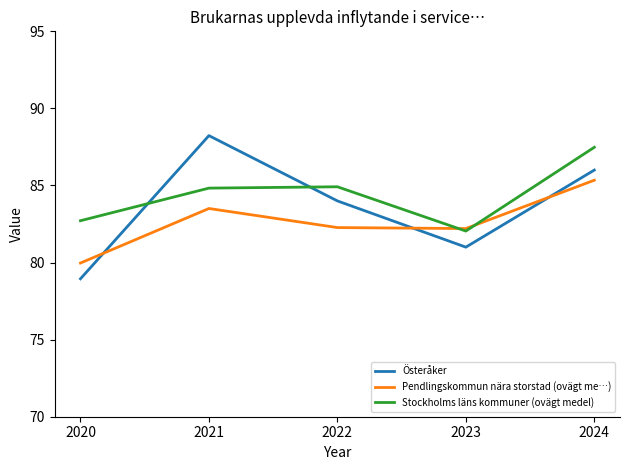

At which category does Österåker reach its first local valley?

2023